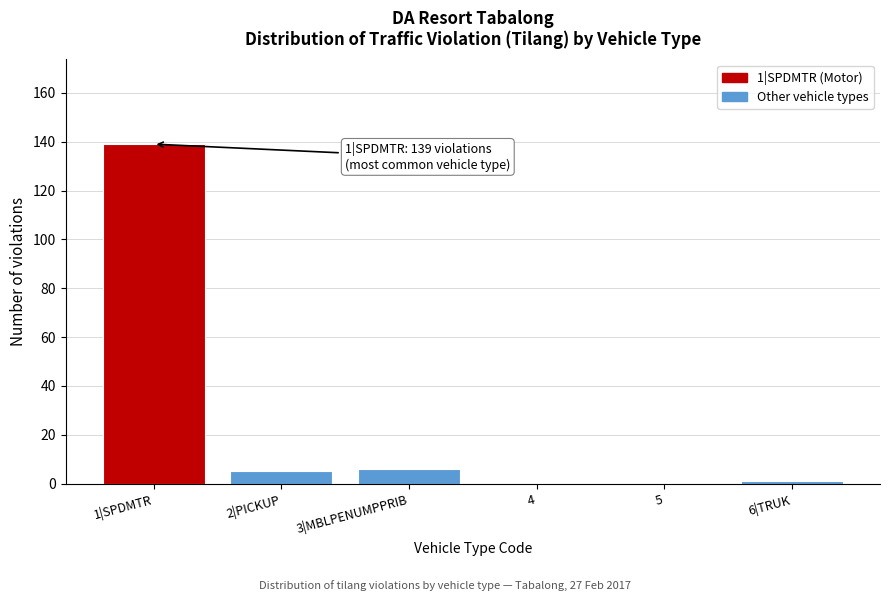

Reading left to right, extract all data points from this chart.

1|SPDMTR=139	2|PICKUP=5	3|MBLPENUMPPRIB=6	4=0	5=0	6|TRUK=1